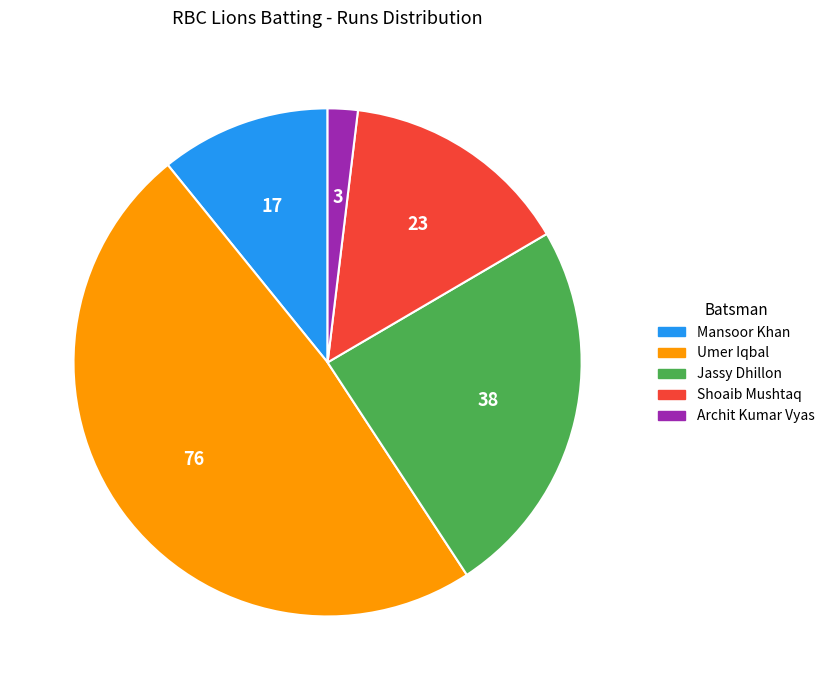

True or false: Mansoor Khan accounts for 11% of the total.

True